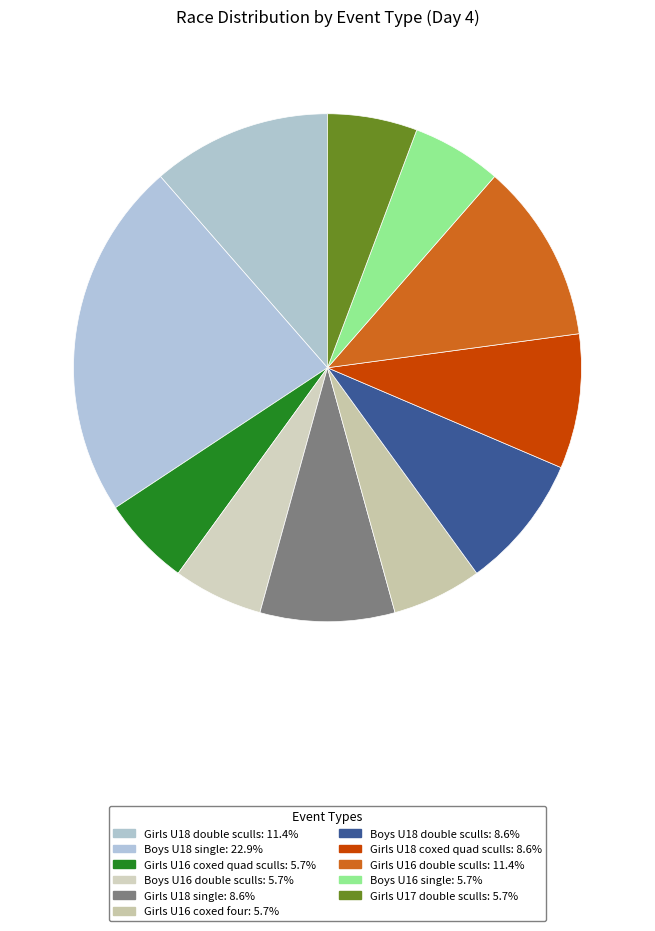

Combined, what portion of the pie is Girls U16 coxed quad sculls and Boys U18 single?

28.6%